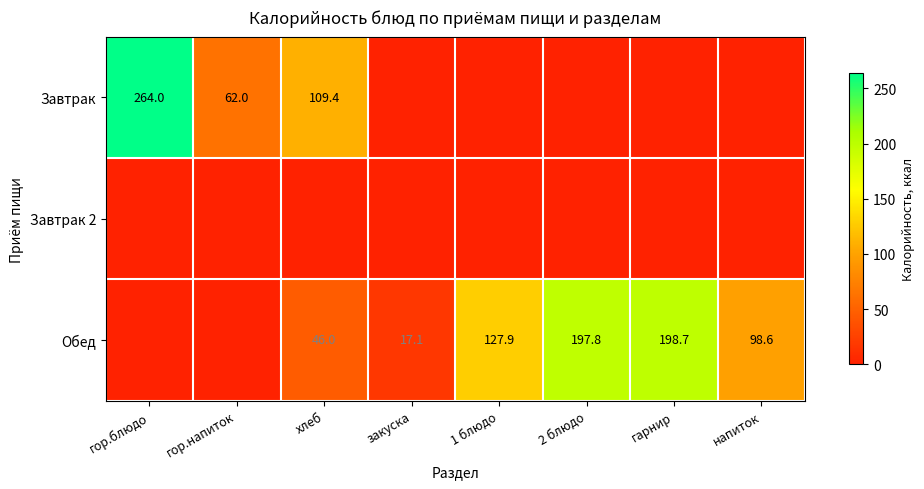

Which category has the highest value across all series?

гор.блюдо